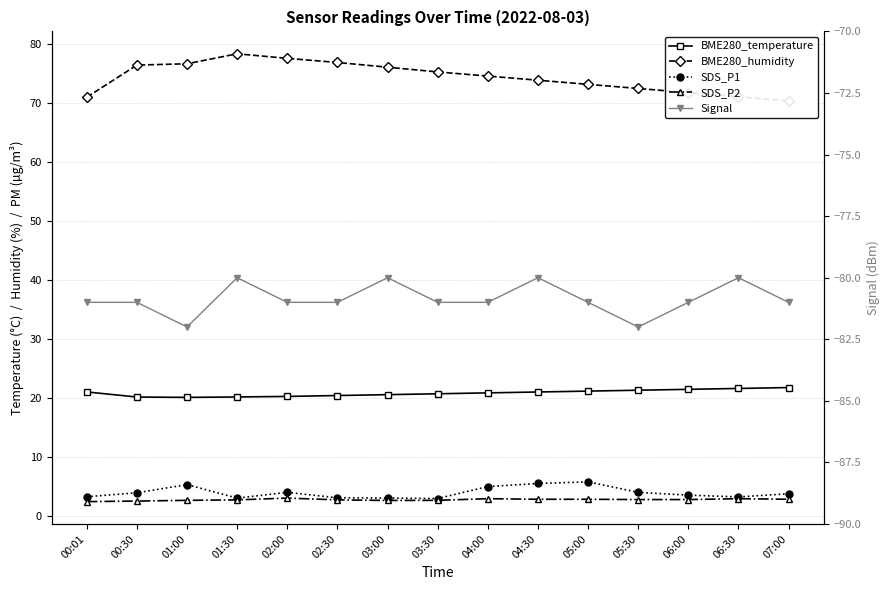

What are all the series names shown in the legend?

BME280_temperature, BME280_humidity, SDS_P1, SDS_P2, Signal